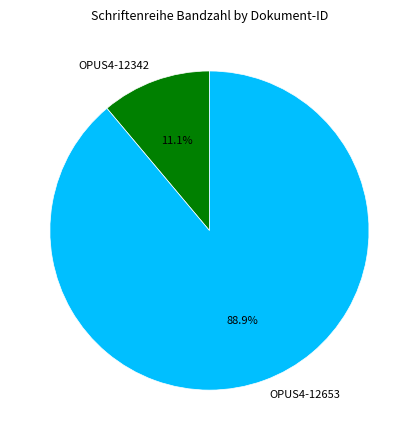

To the nearest percent, what is the difference between the OPUS4-12653 and OPUS4-12342 slice percentages?

78%